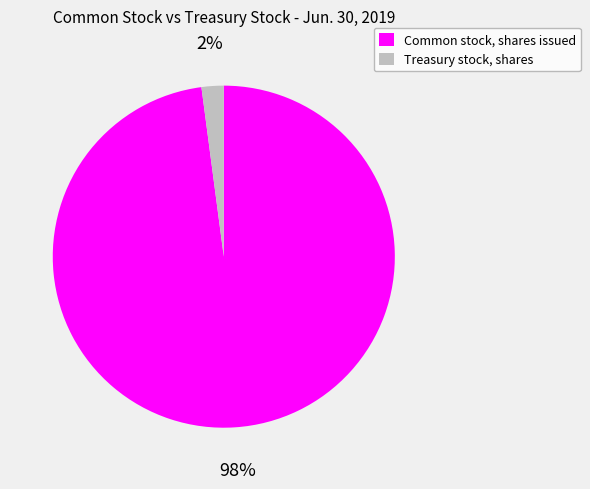

How many segments does this pie chart have?

2